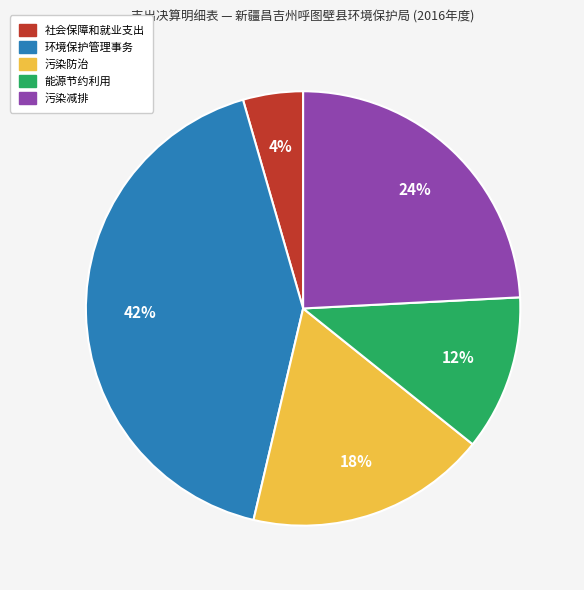

To the nearest percent, what is the combined percentage of 环境保护管理事务 and 社会保障和就业支出?

46%